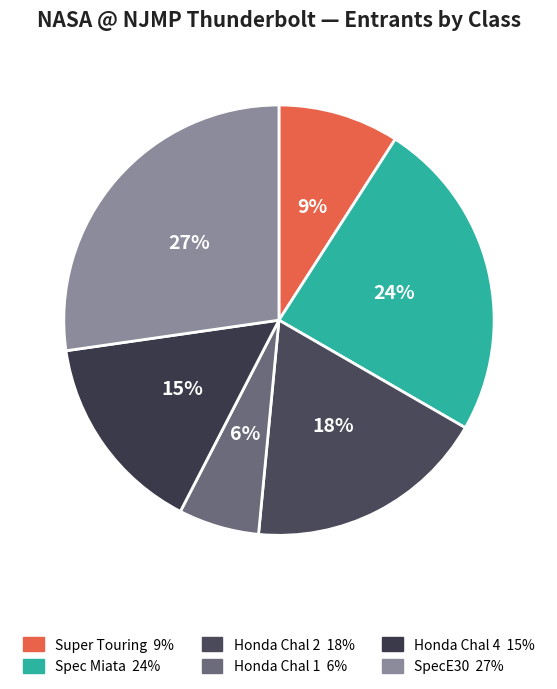

How many slices are in this pie chart?

6